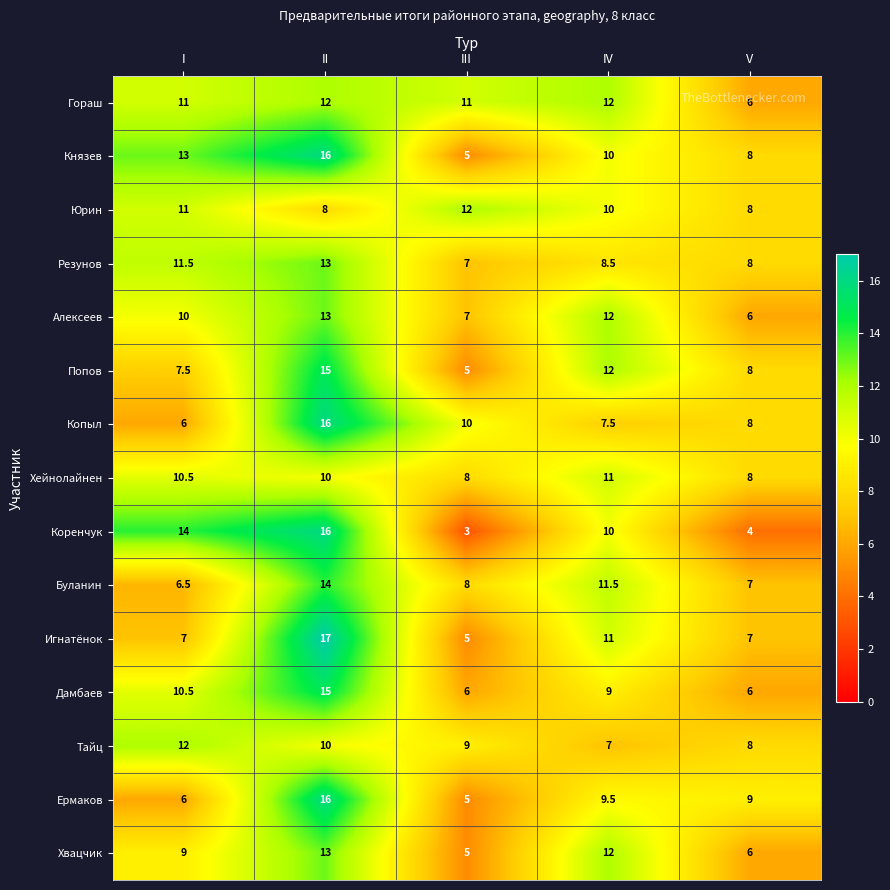

True or false: Дамбаев has a value of 2.2 at III.

False